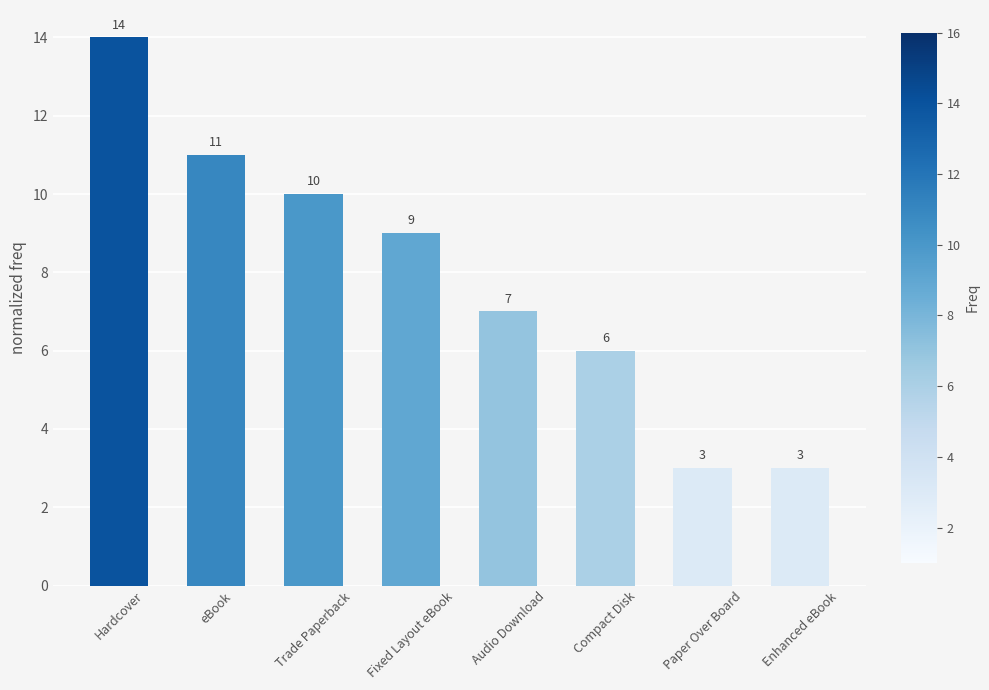

What is the change in value from eBook to Enhanced eBook?

-8